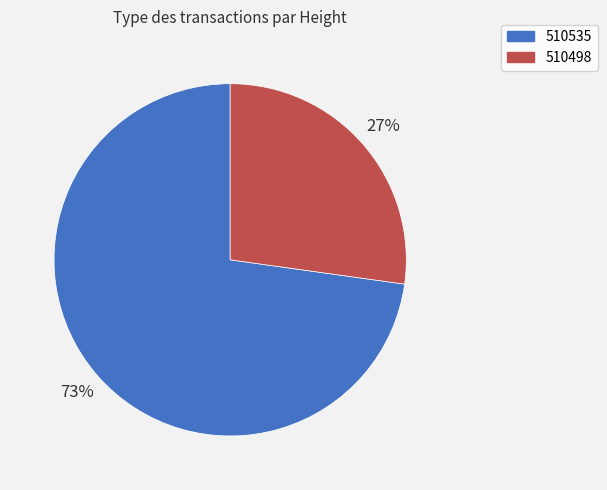

Is the sum of 510498 and 510535 greater than half?

Yes